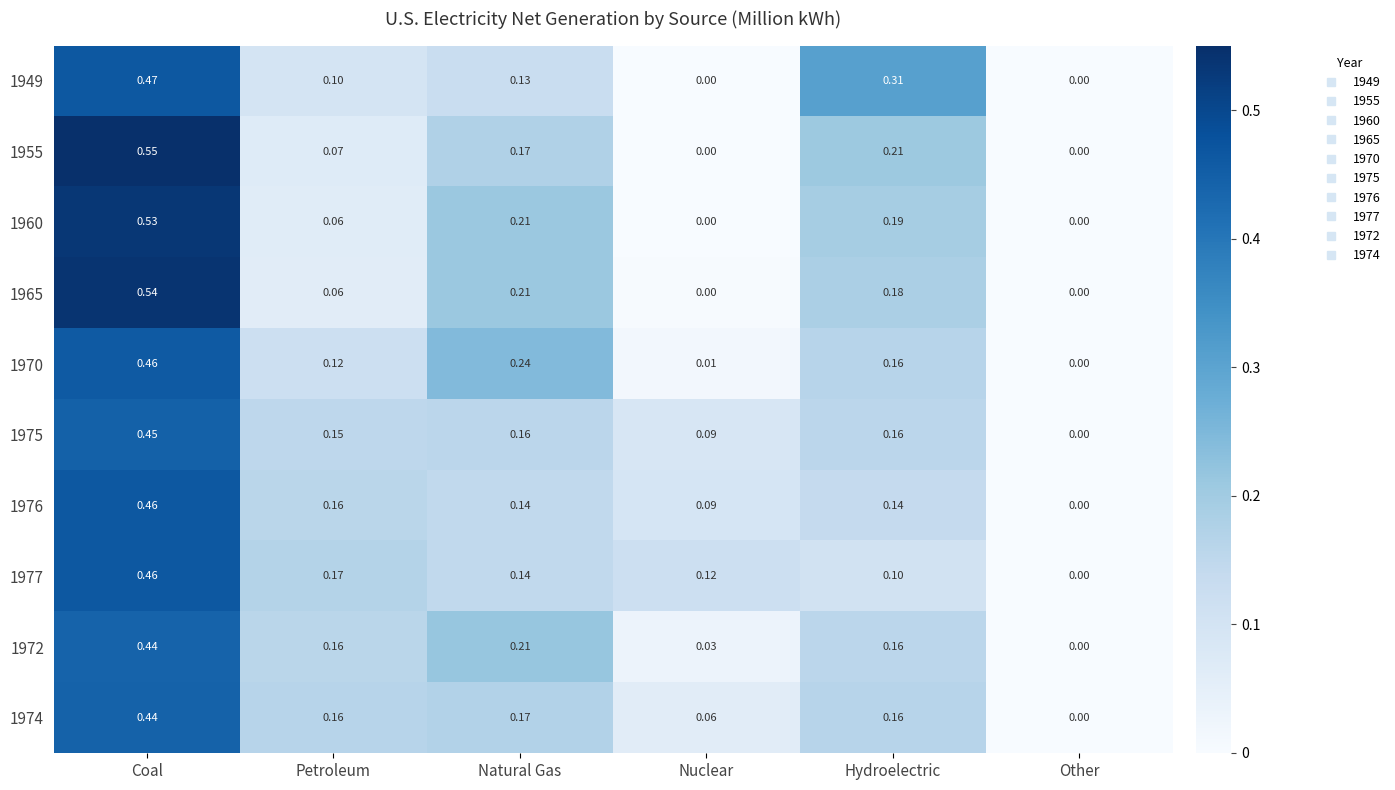

At which label is 1977 closest to 0?

Other